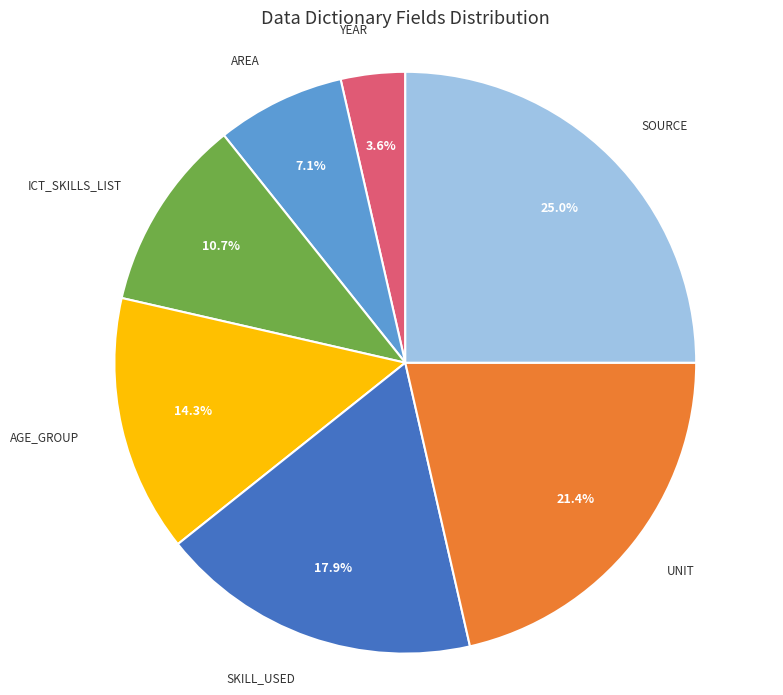

Is there a majority slice in this chart?

No